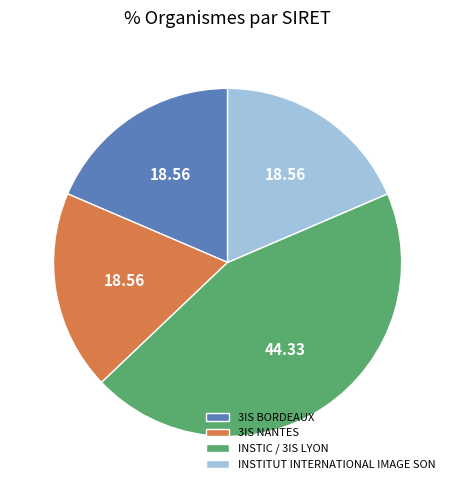

Is 3IS BORDEAUX the majority of the pie?

No